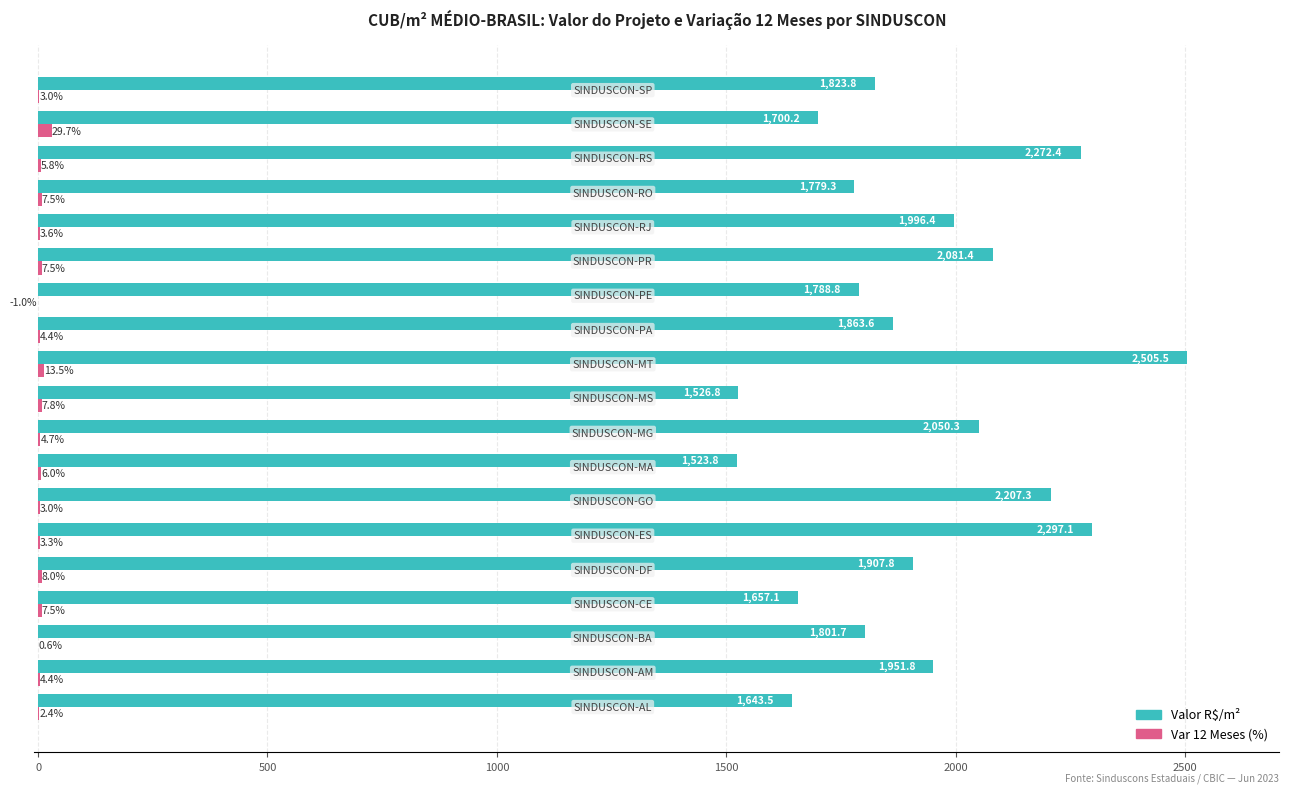

Which series has the largest total across all categories?

Valor R$/m²